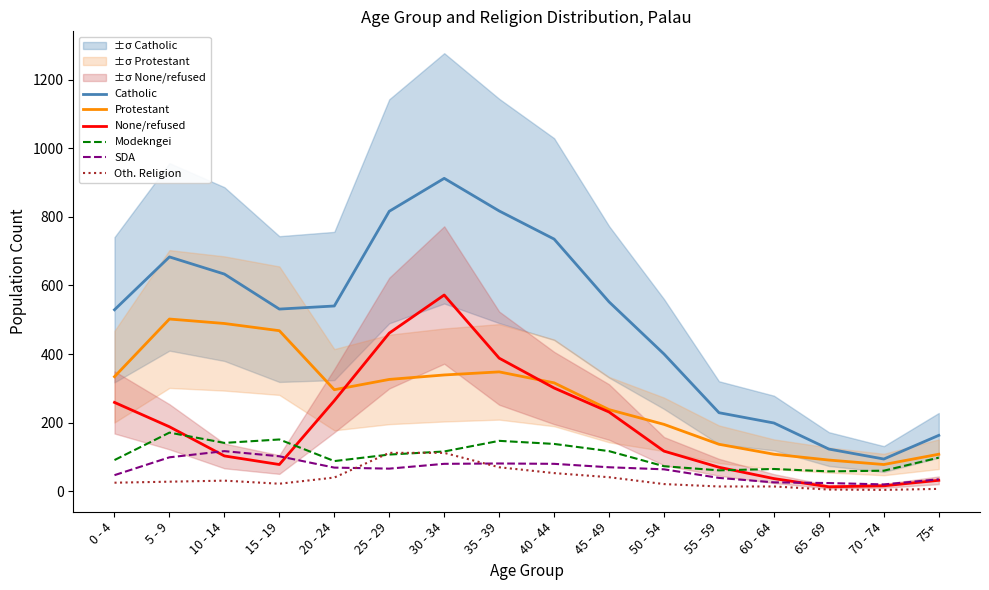

What is the difference between the SDA values at 20 - 24 and 45 - 49?

1